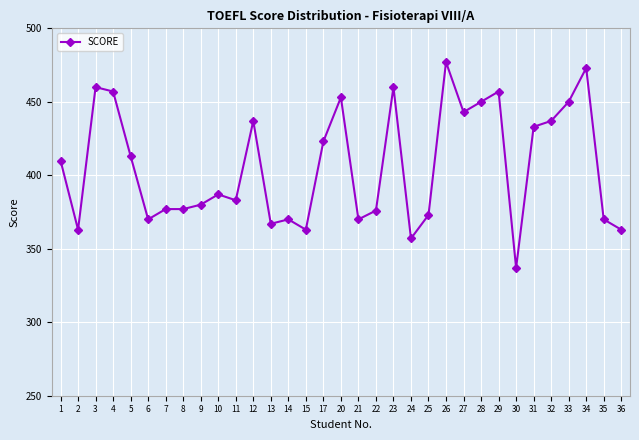

Which has a higher value, 6 or 27?

27